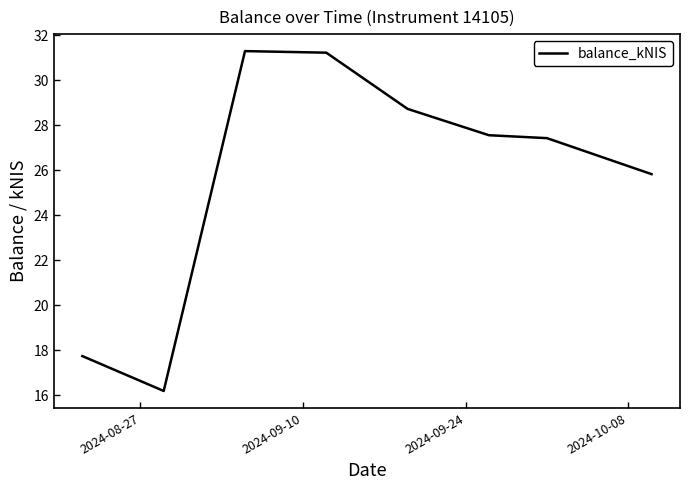

True or false: there are more than 2 points higher than both neighbors.

False